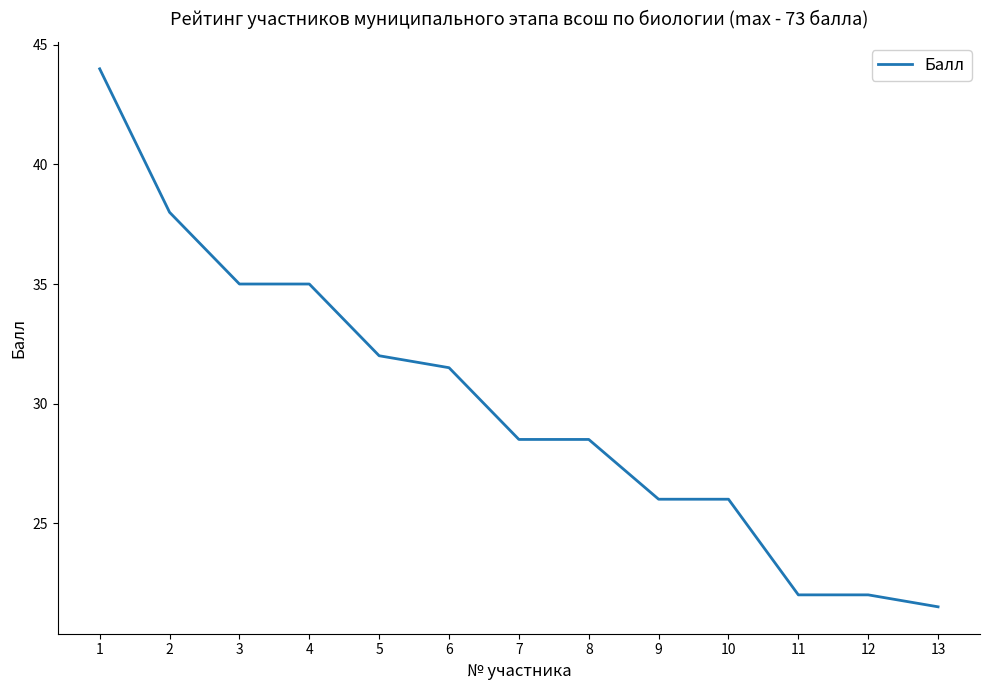

What is the difference between the values at 1 and 6?

12.5